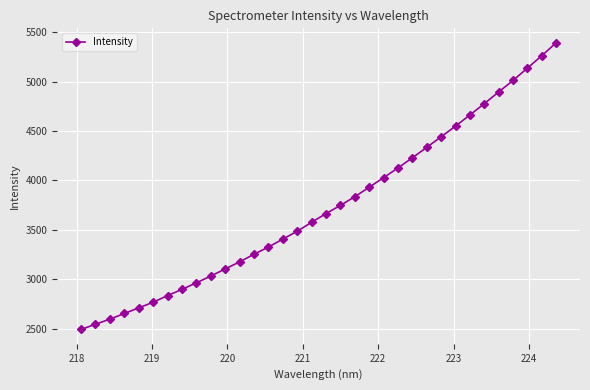

How many data points does each series have?

34